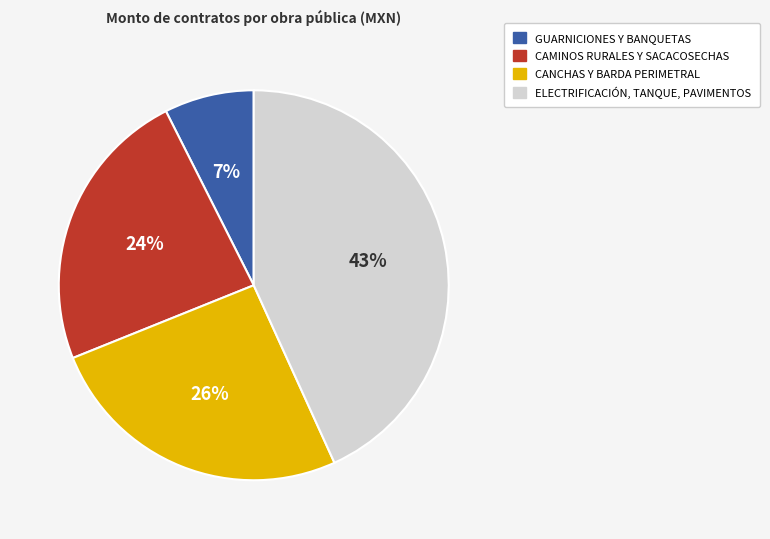

Is there any slice that represents more than half of the pie?

No